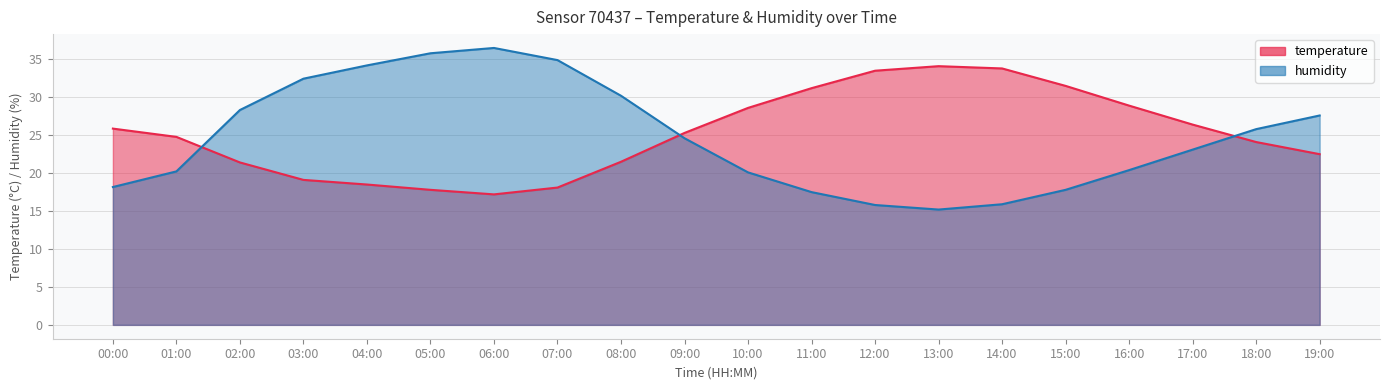

How many data points in humidity are less than 24?

10